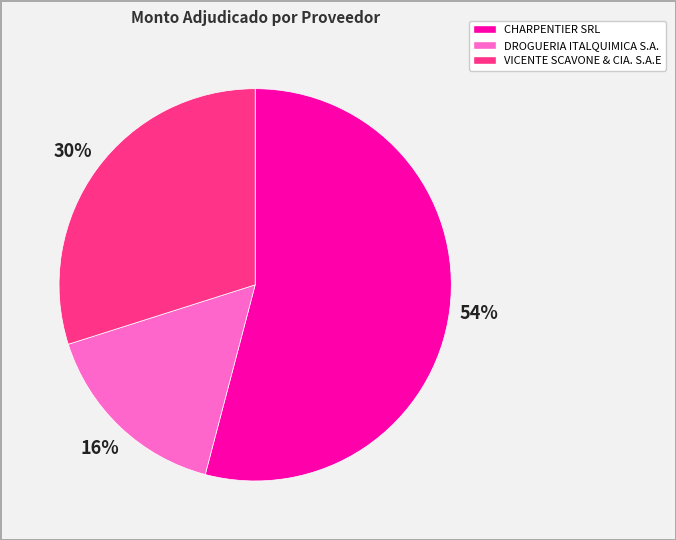

To the nearest percent, what is the average slice percentage?

33%